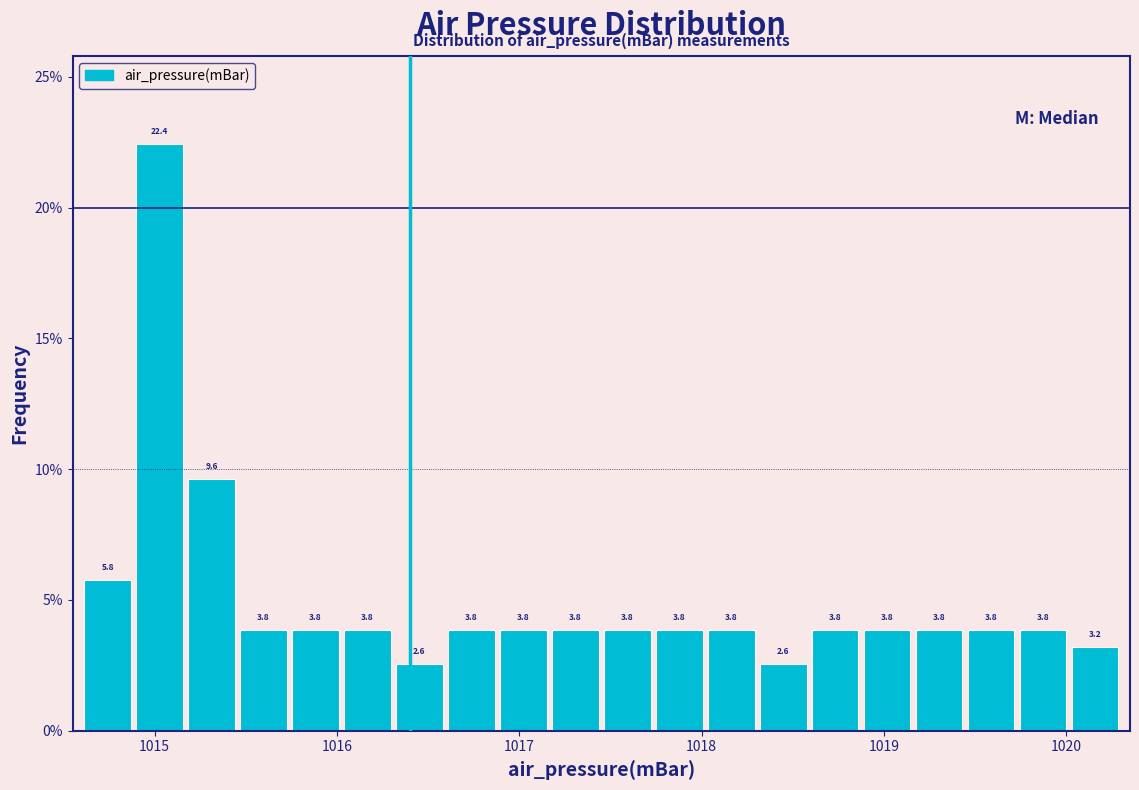

Read against the x-axis, roughly where is the centre of the tallest bar?

1015.0